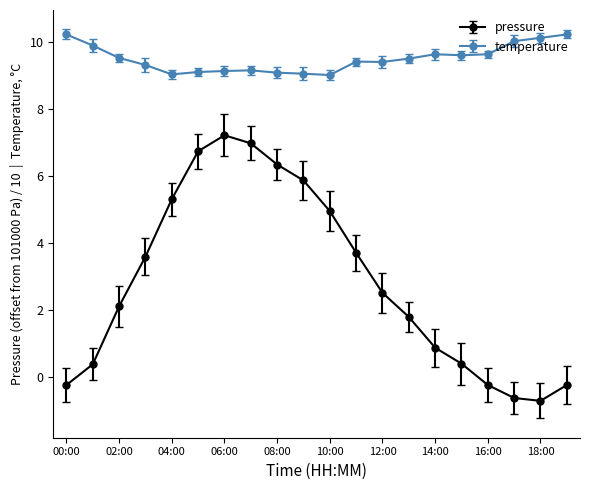

True or false: pressure and temperature intersect in this chart.

False